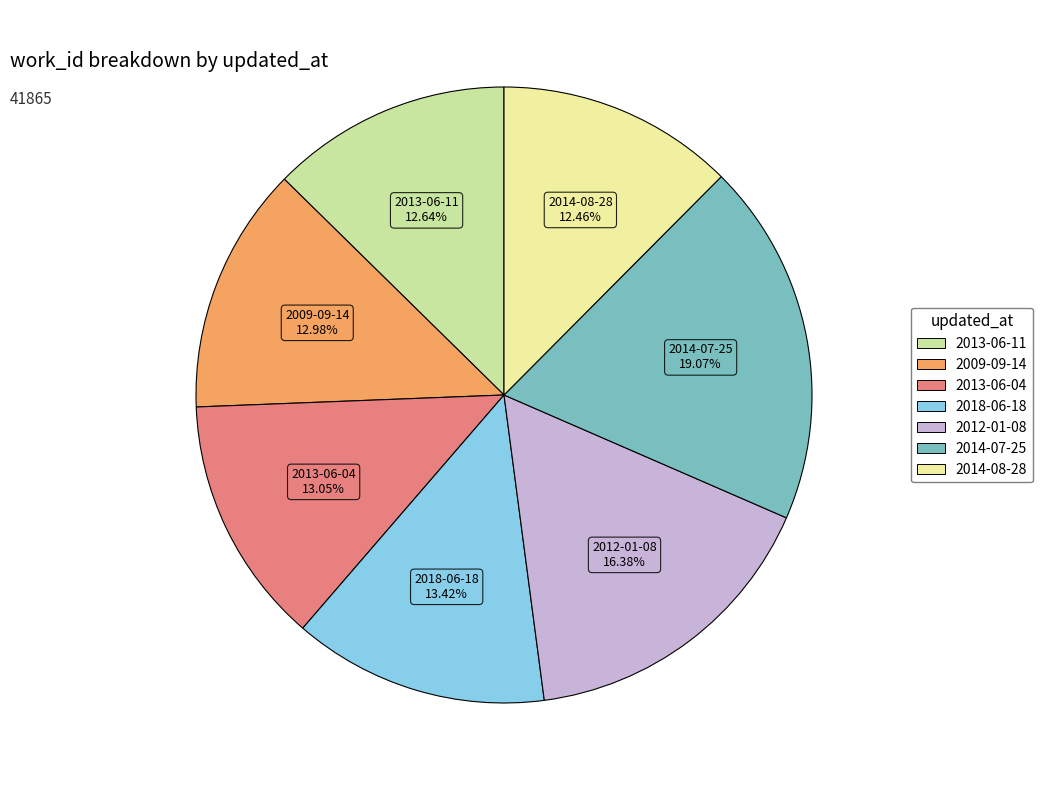

To the nearest percent, what portion does 2013-06-11 represent?

13%